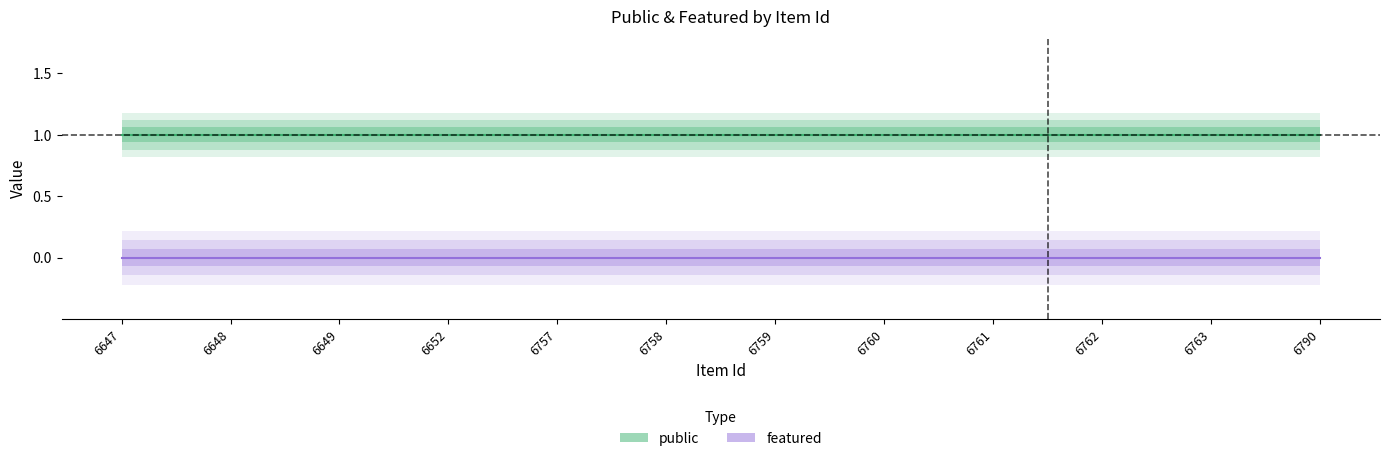

What is the sum of the public values at 6763 and 6648?

2